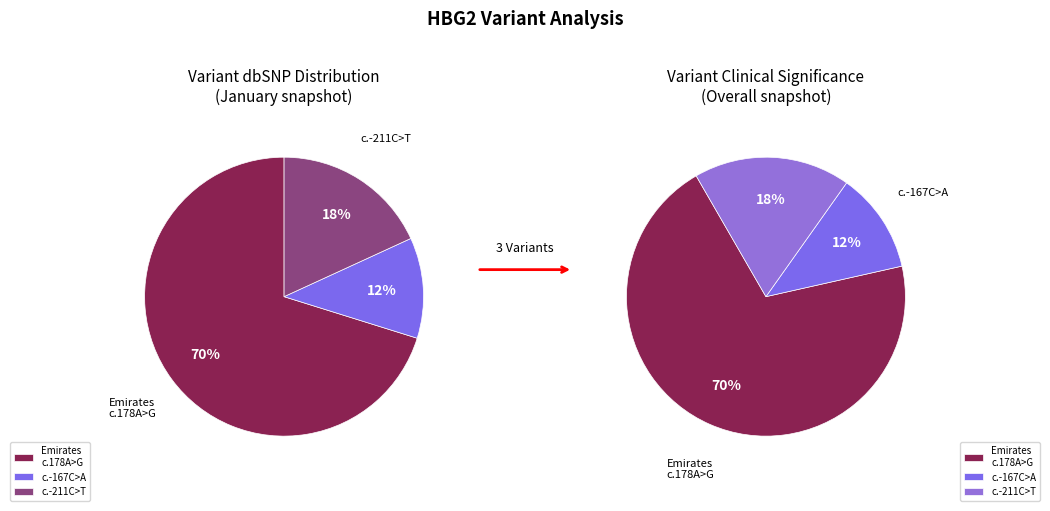

Count the number of slices in the pie.

3